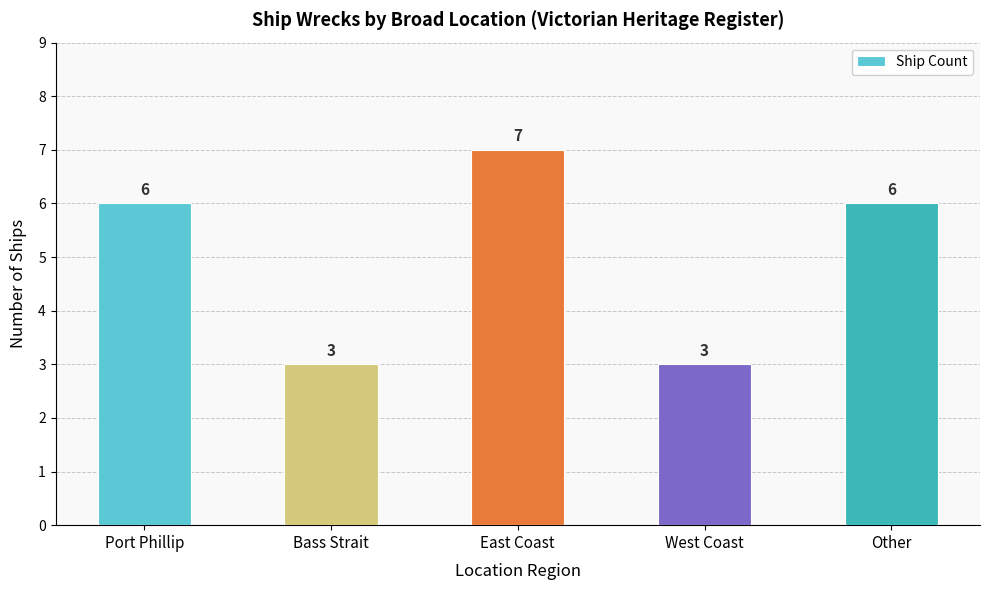

What is the label of the 5th bar from the left?

Other